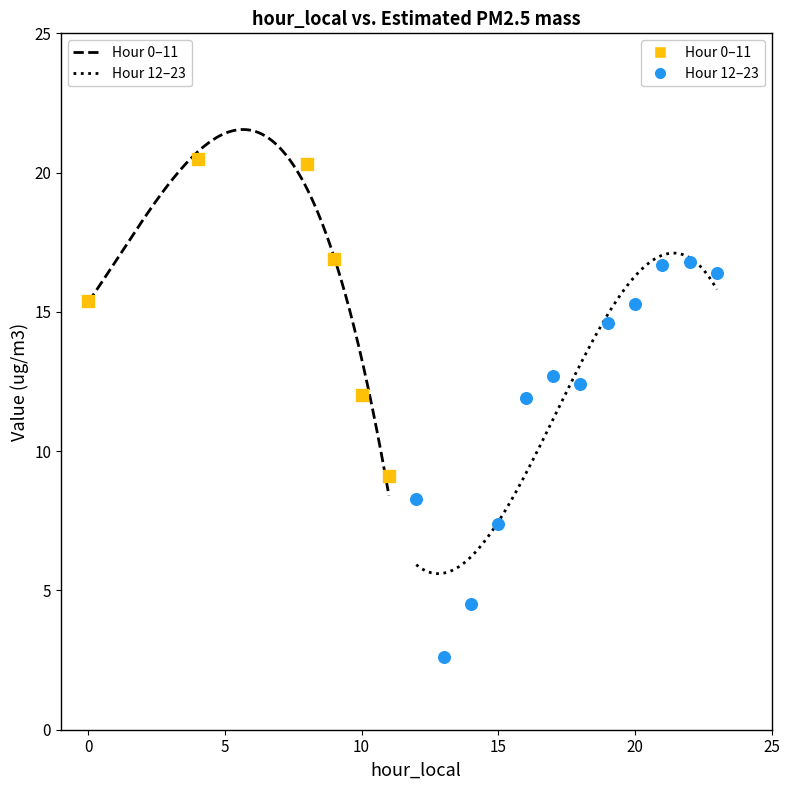

Which series has the largest Y range (max minus min)?

Hour 12–23